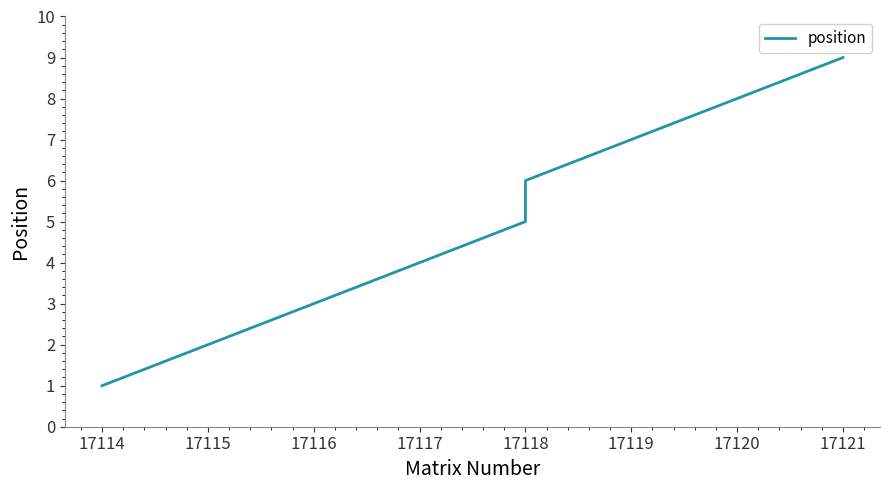

What is the change in value from 17114 to 17117?

+3